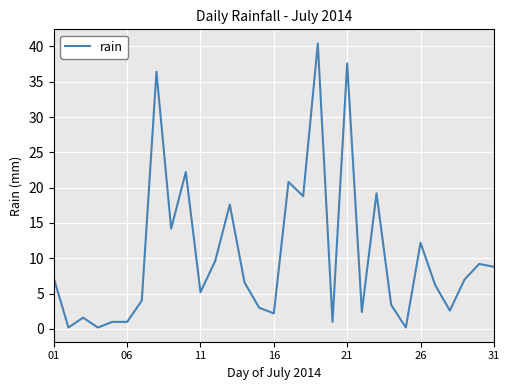

What is the greatest value displayed?

40.4